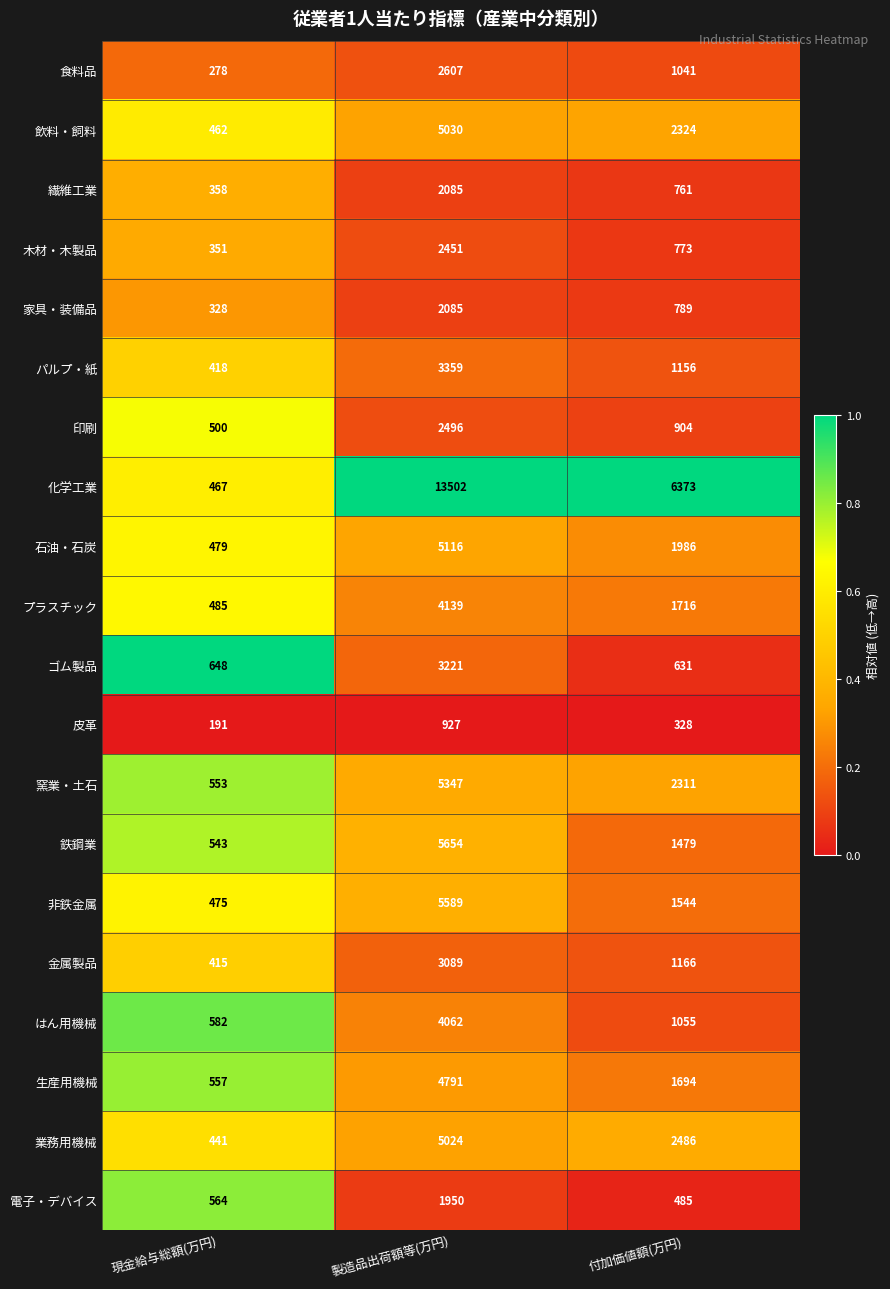

At which label does 石油・石炭 reach its peak?

製造品出荷額等(万円)